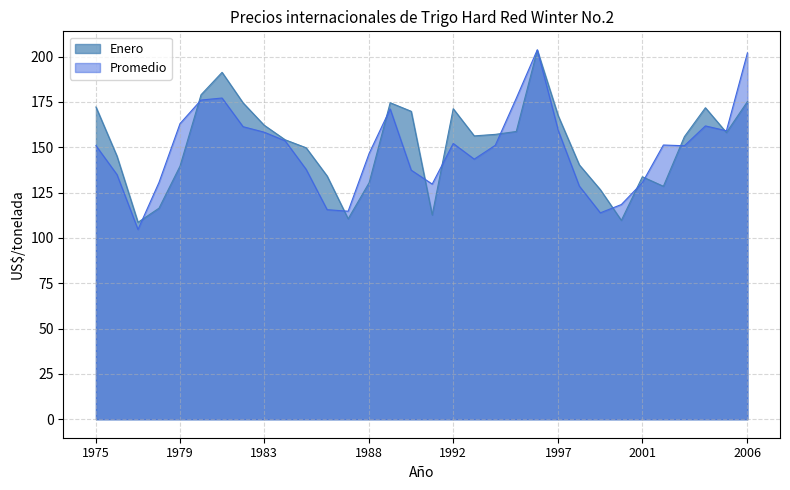

Rank the categories by Enero value from highest to lowest.

1996, 1981, 1980, 2006, 1989, 1982, 1975, 2004, 1992, 1990, 1997, 1983, 1995, 2005, 1994, 1993, 2003, 1984, 1985, 1976, 1998, 1979, 1986, 2001, 1988, 2002, 1999, 1978, 1991, 1987, 2000, 1977